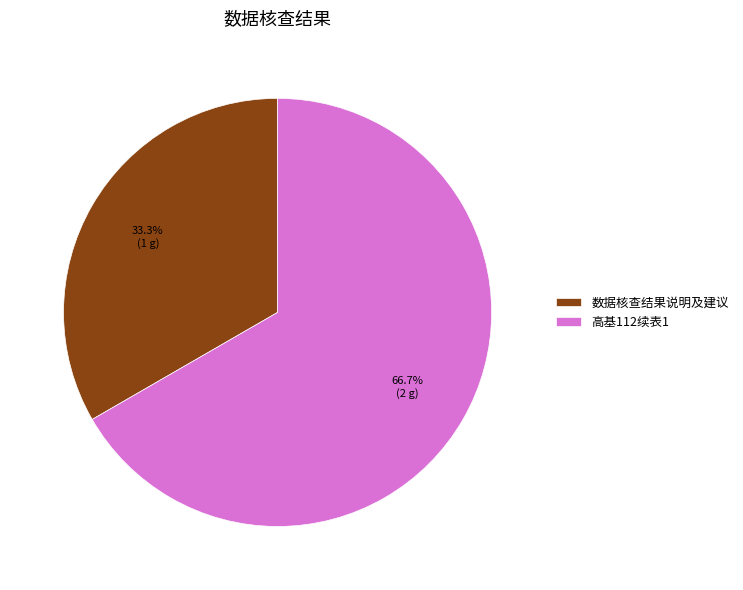

Is the sum of 高基112续表1 and 数据核查结果说明及建议 greater than half?

Yes